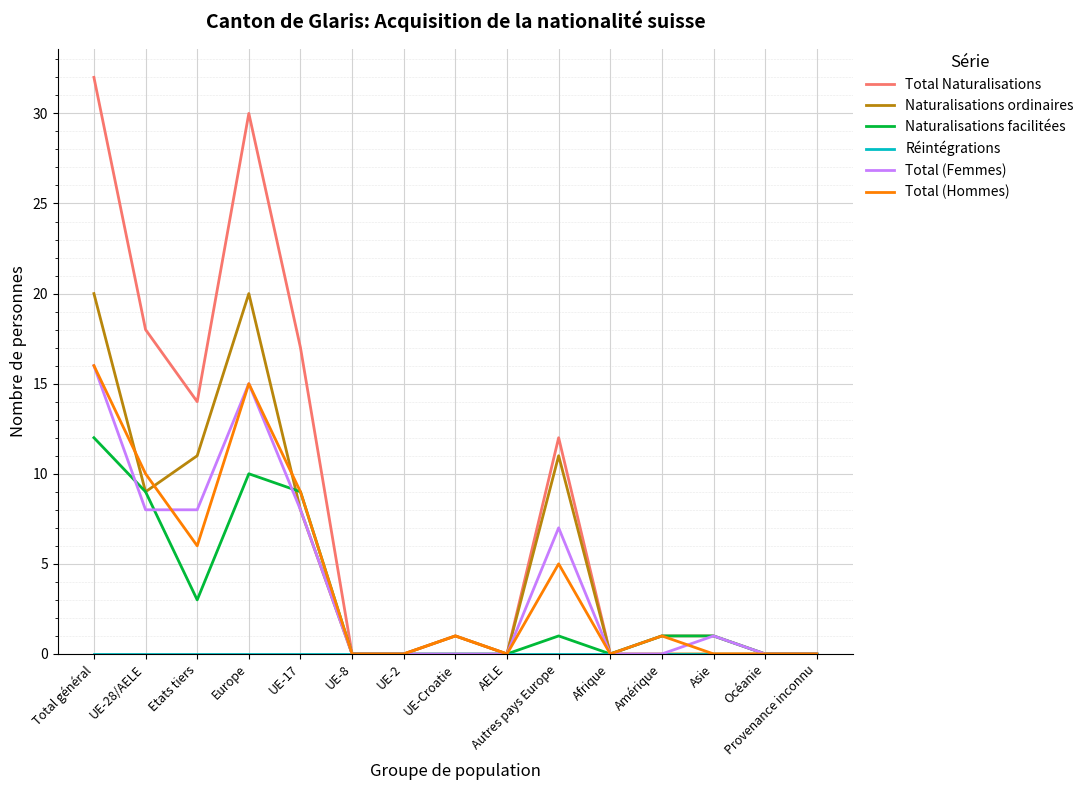

How many categories are shown in the chart?

15